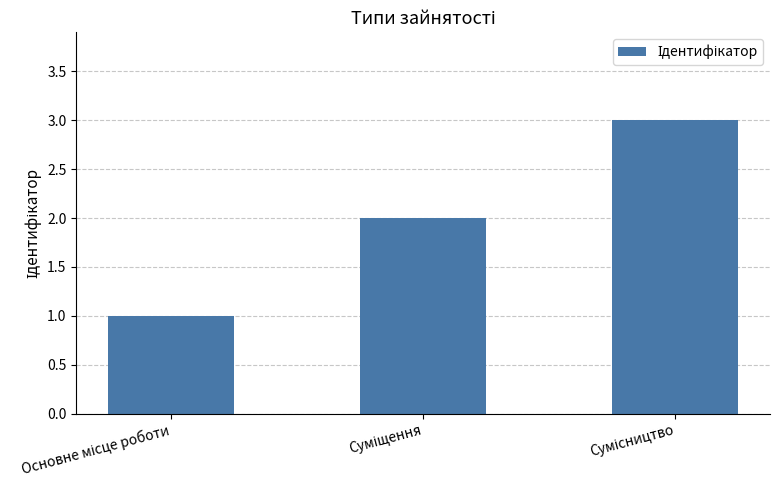

What is the minimum value shown in the chart?

1